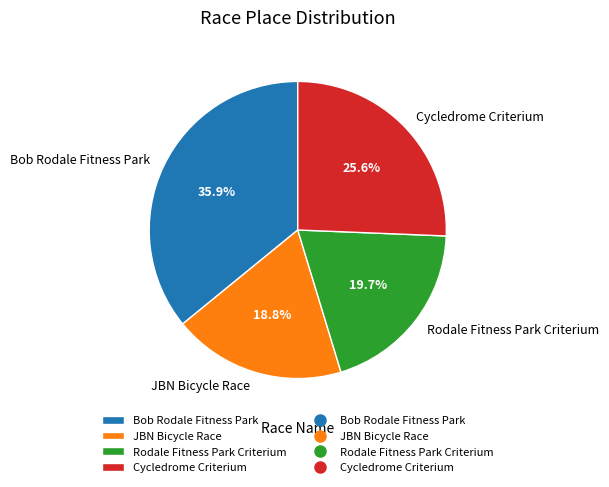

What percentage is the Cycledrome Criterium slice, to the nearest percent?

26%